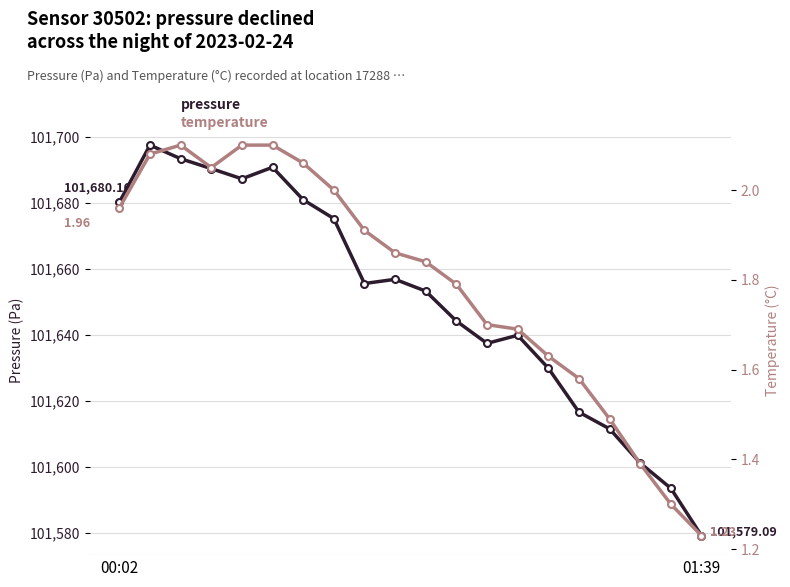

Does the chart have visible grid lines?

Yes